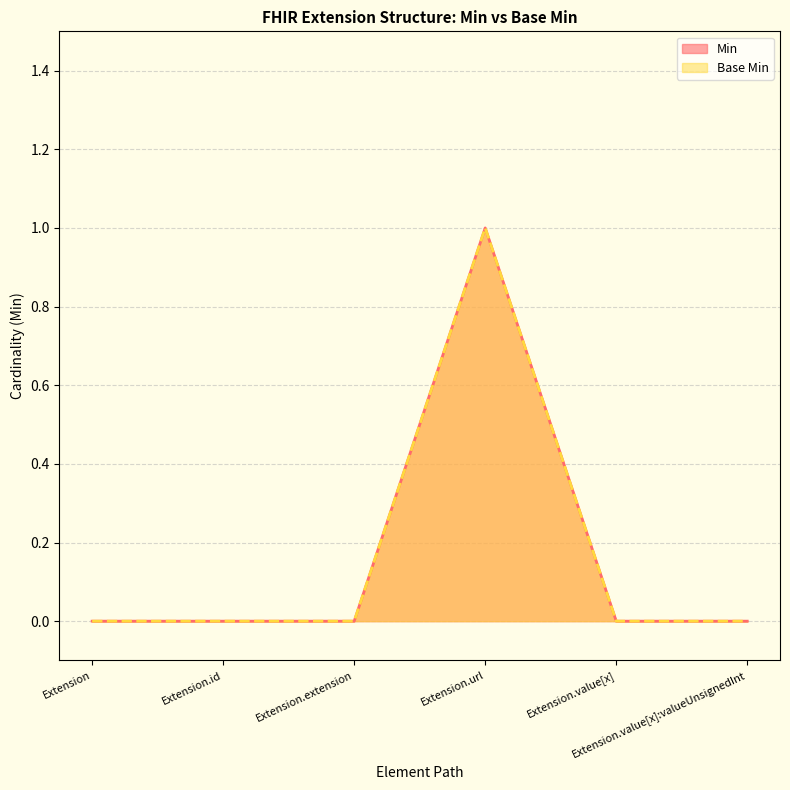

True or false: Base Min and Min intersect in this chart.

False